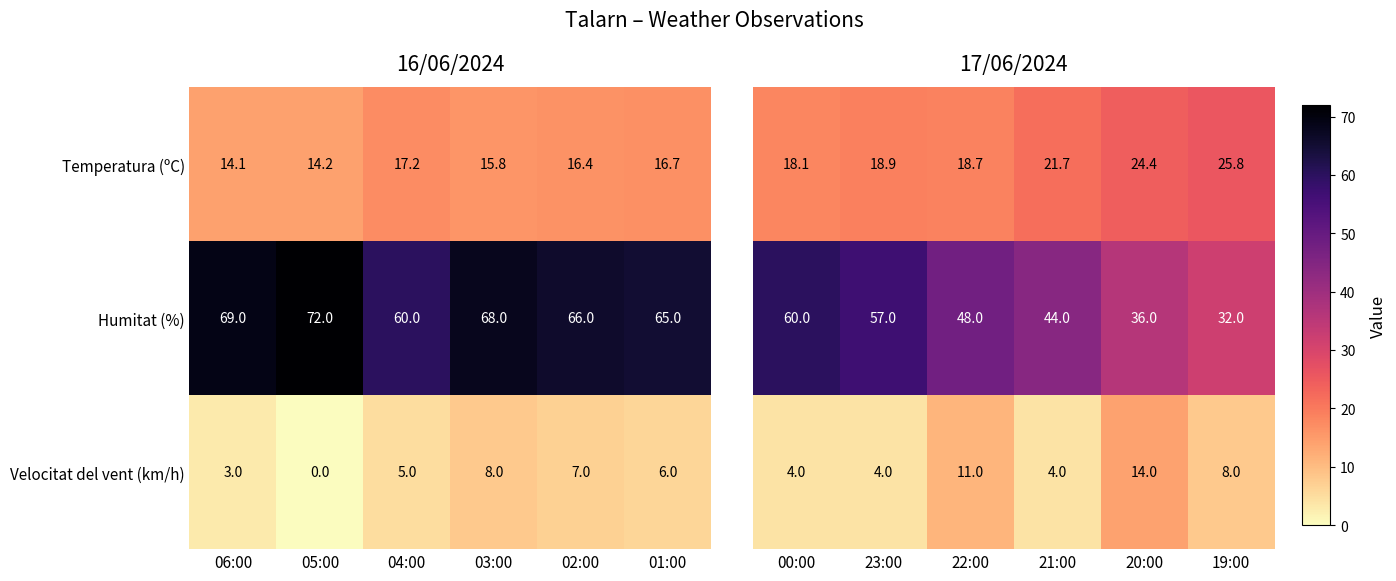

Where does the Velocitat del vent (km/h) series first go above 6?

03:00